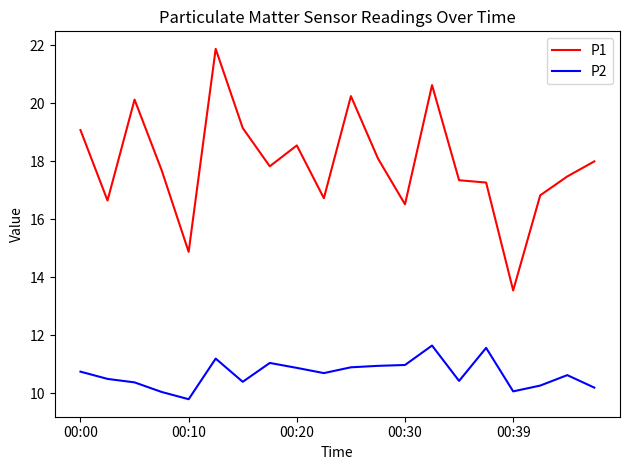

How many lines are shown in the chart?

2